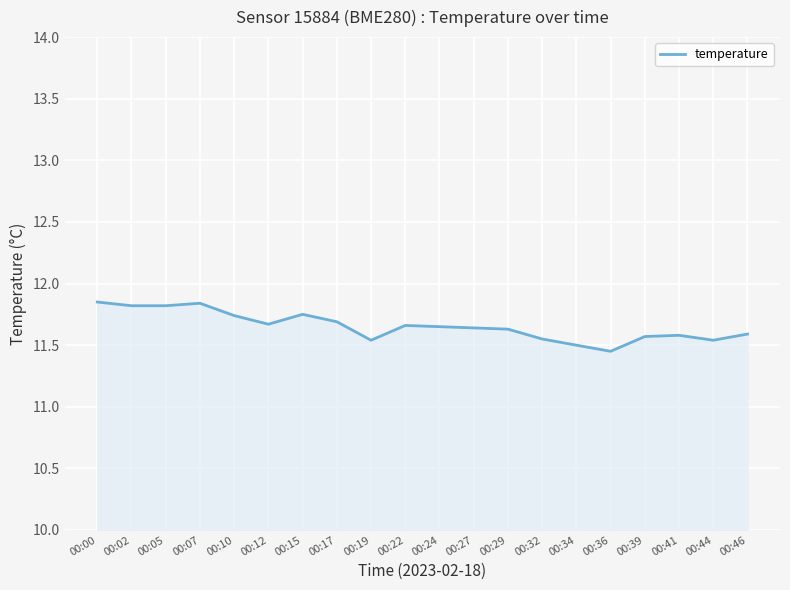

What is the sum of all values?

233.1